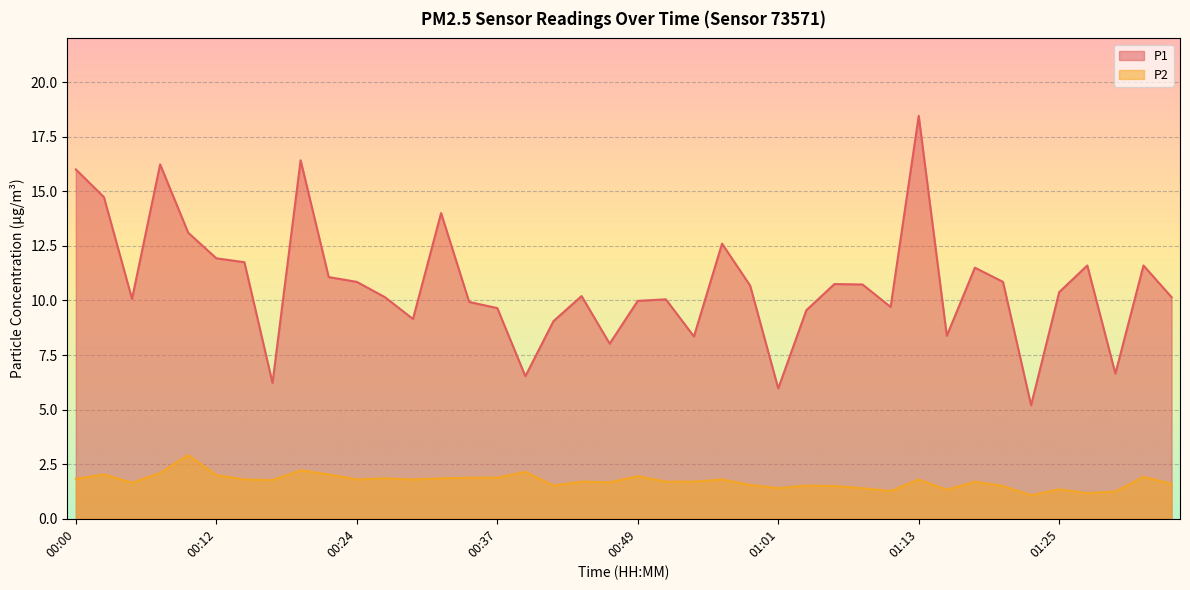

True or false: P1 and P2 intersect in this chart.

False